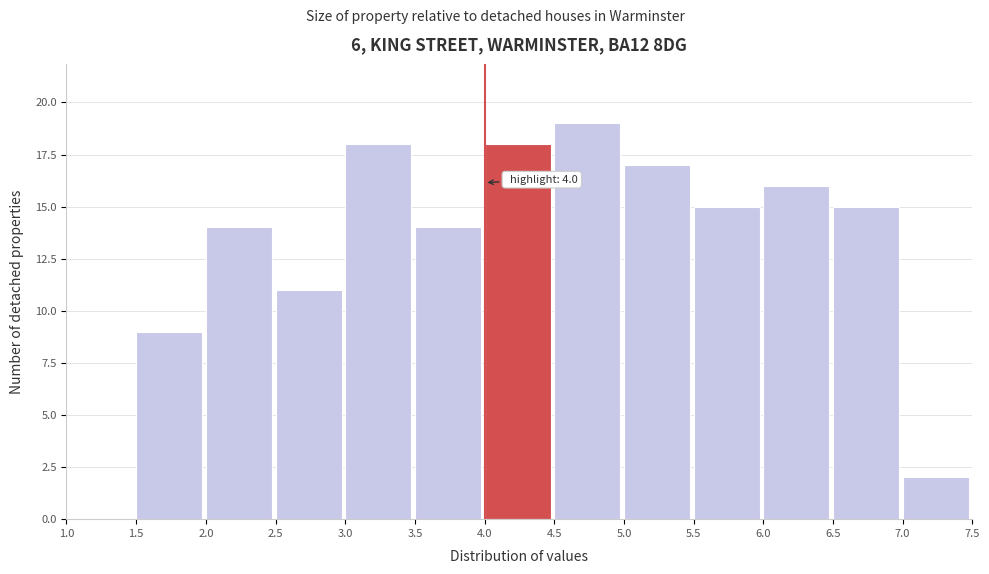

Which range on the x-axis has the tallest bar?

4.5 to 5.0